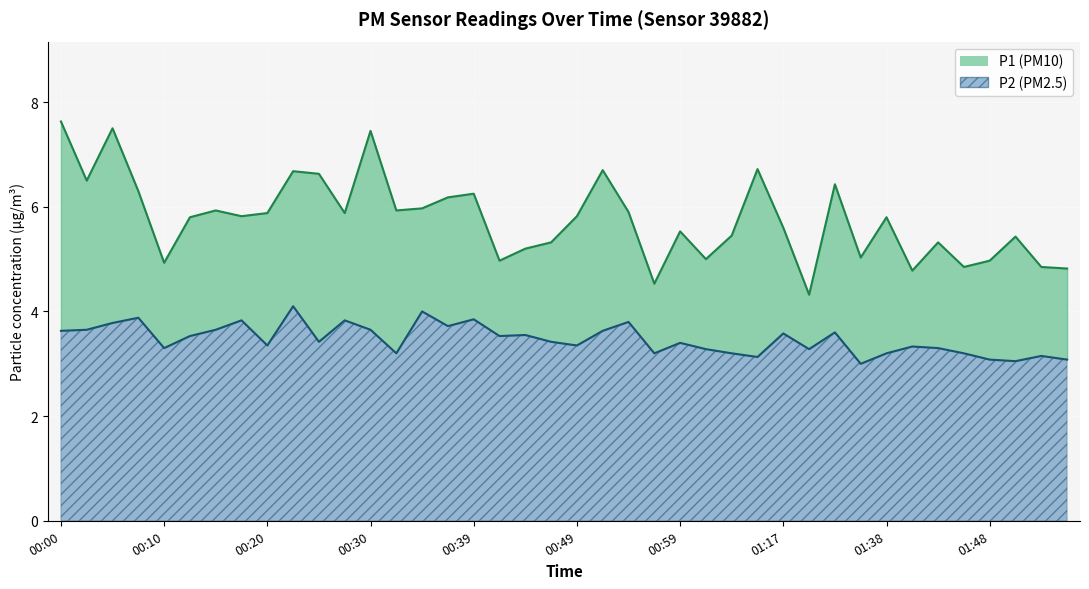

At which label is P1 closest to 5?

01:02